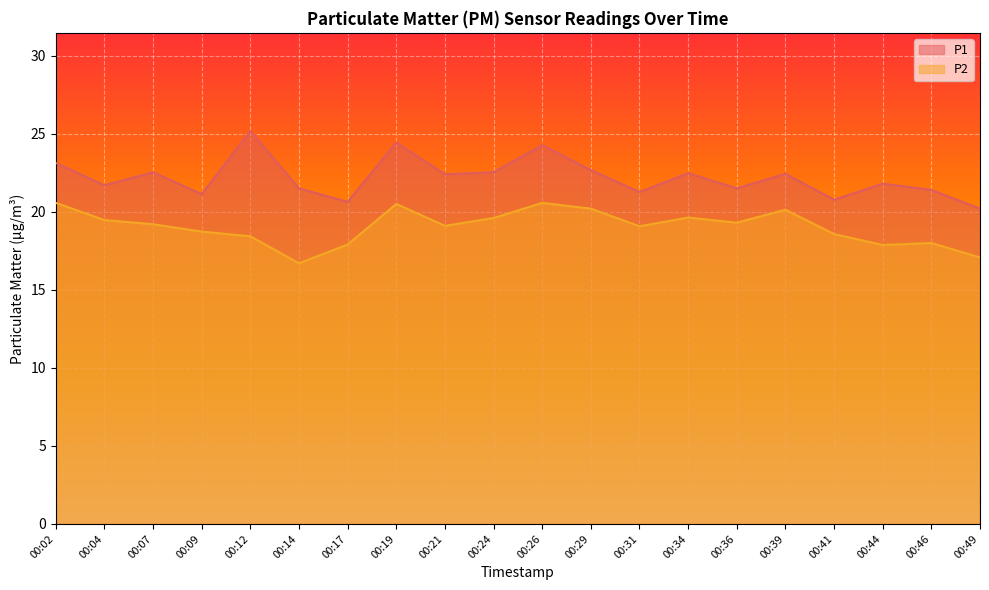

The value of P2 at 00:46 is 25.8. True or false?

False